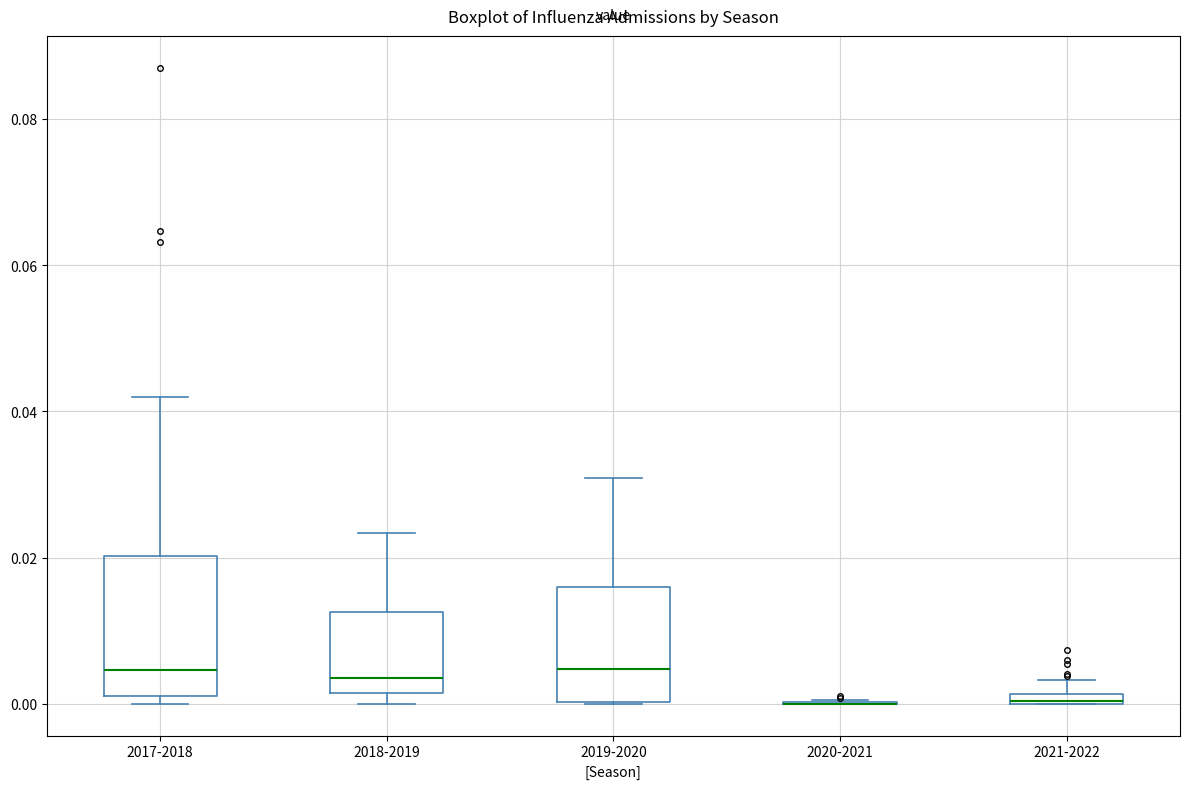

Which box is the tallest, from its lower edge to its upper edge?

2017-2018